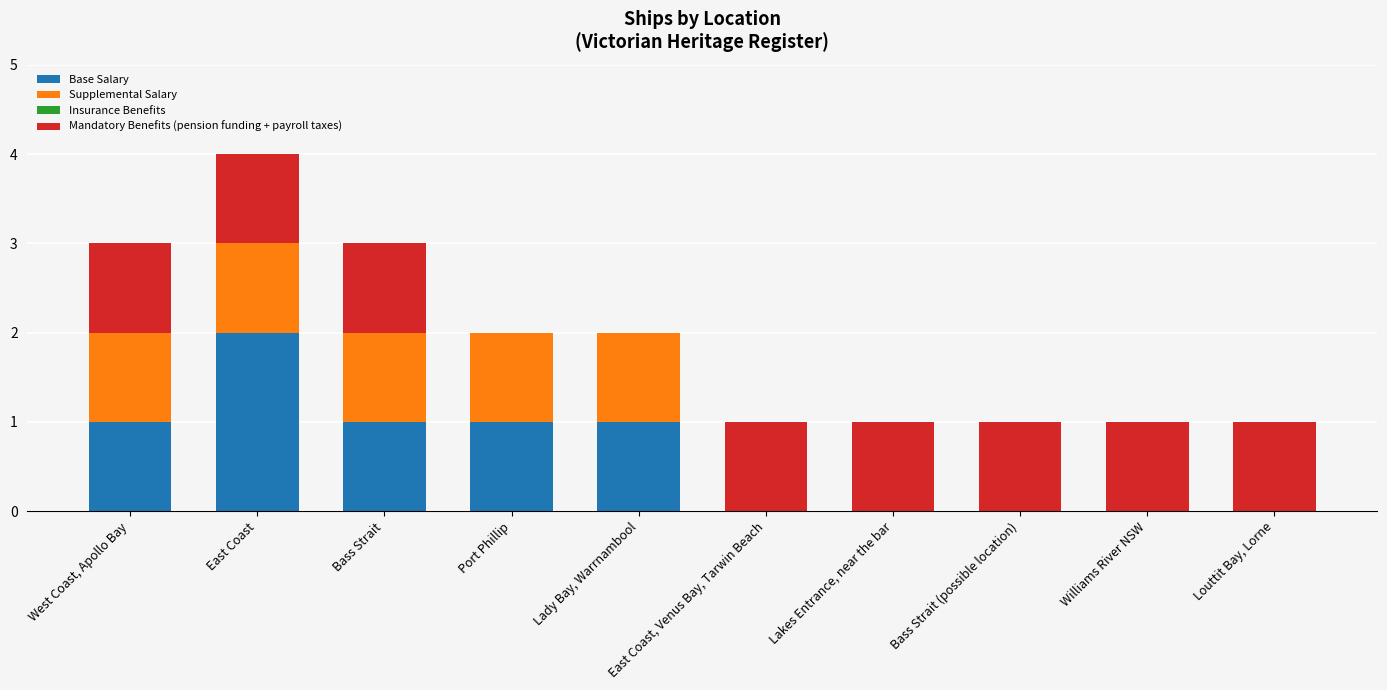

At which category is the sum across all series the highest?

East Coast